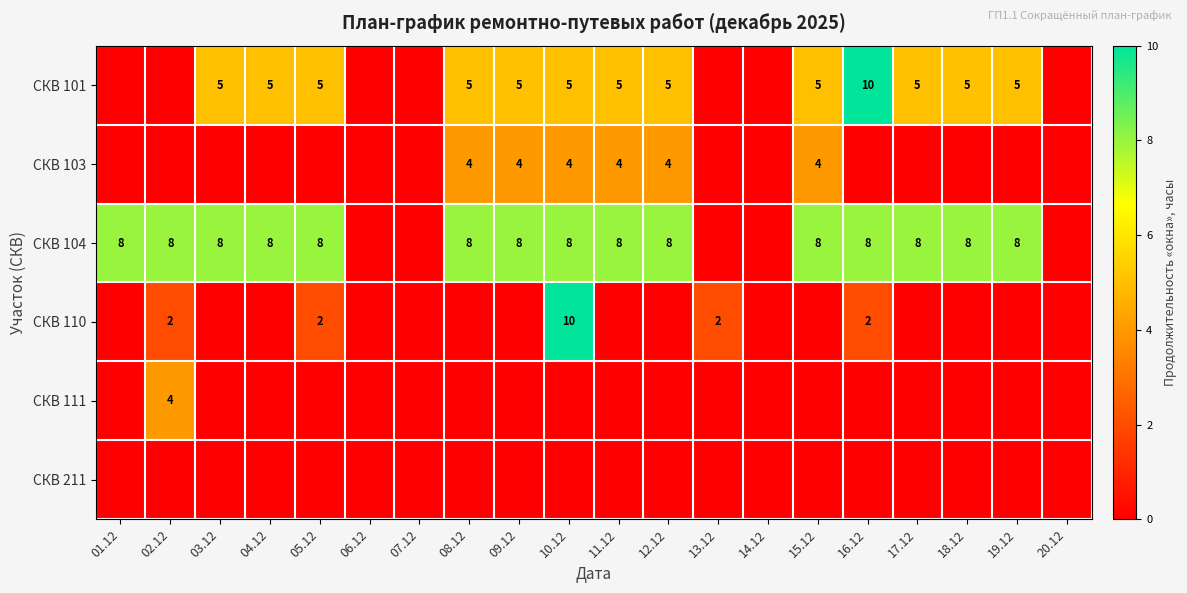

Is it true that СКВ 110 equals 3 at 16.12?

False